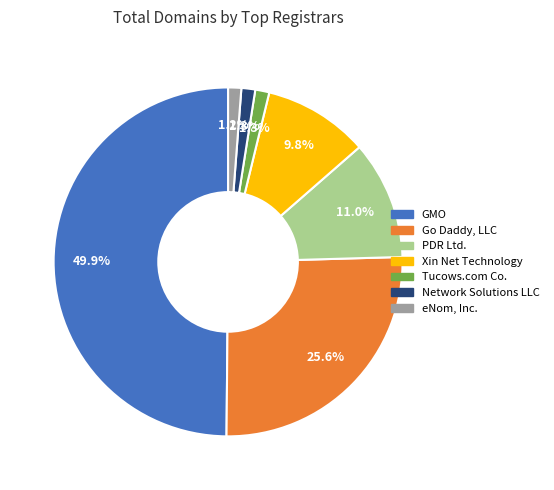

To the nearest percent, what percentage of the pie is Xin Net Technology?

10%